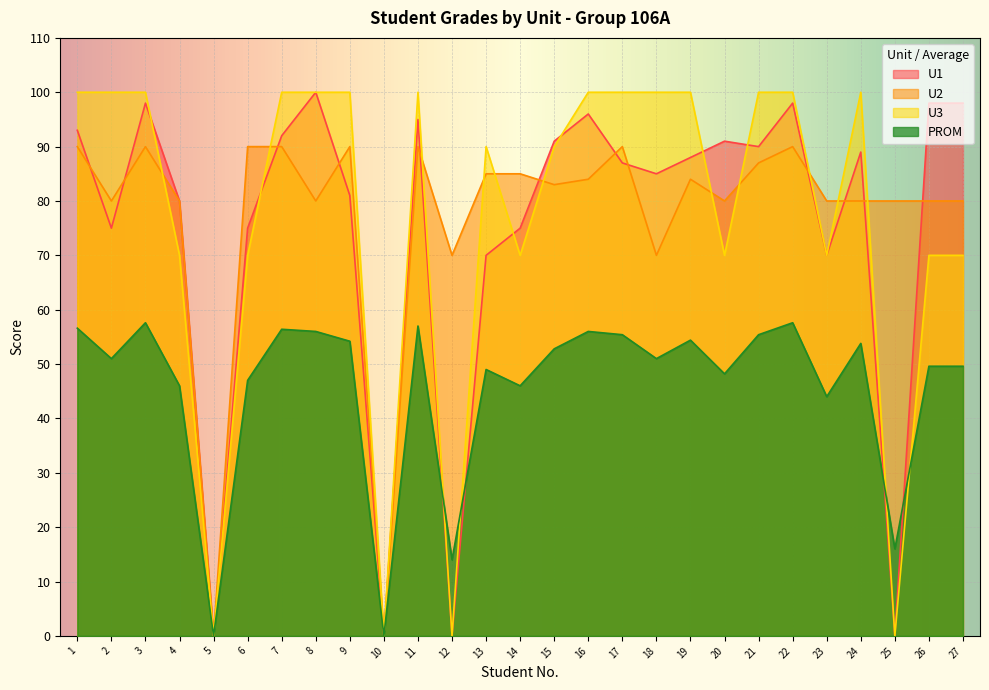

How many lines are shown in the chart?

4